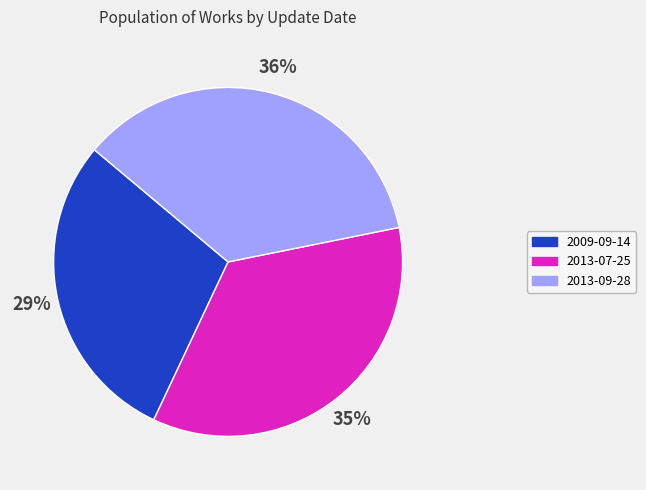

How many segments does this pie chart have?

3